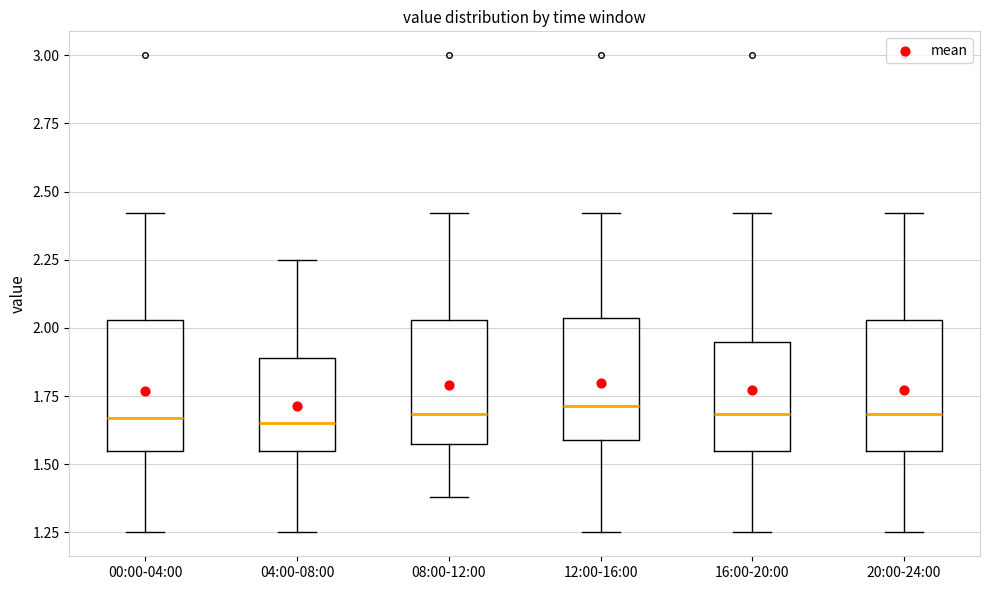

Where does the upper whisker of the box for 16:00-20:00 end on the y-axis? The values are not printed on the chart, so give them approximately, as read against the axis.

2.40